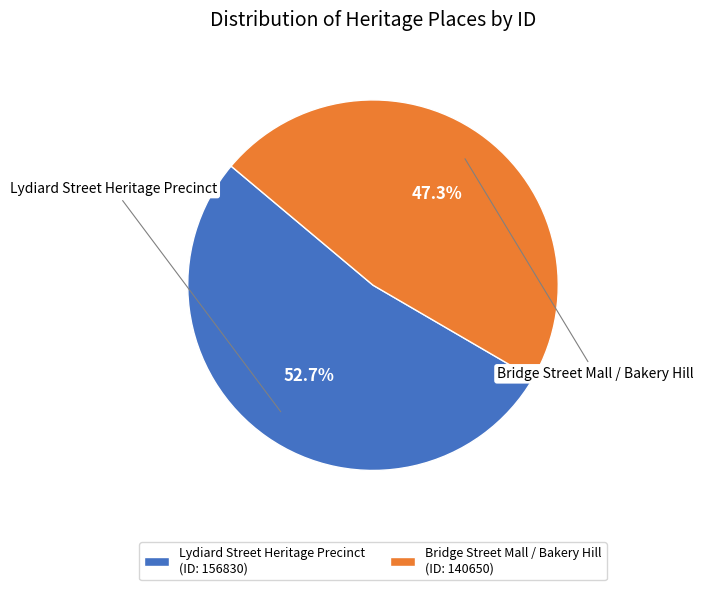

Which category has the biggest portion of the pie?

Lydiard Street Heritage Precinct